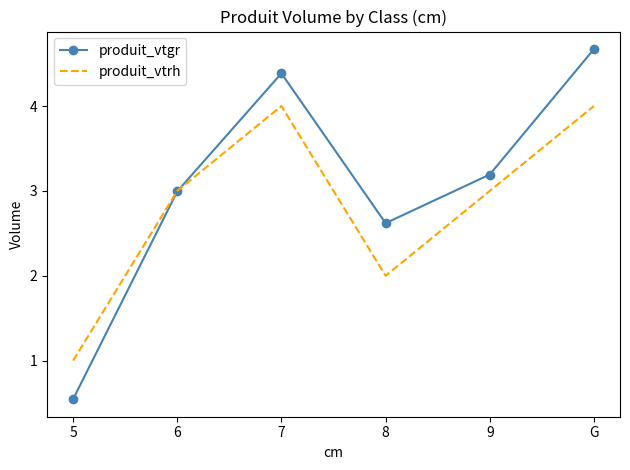

Is it true that produit_vtgr equals 3.0 at 6?

True